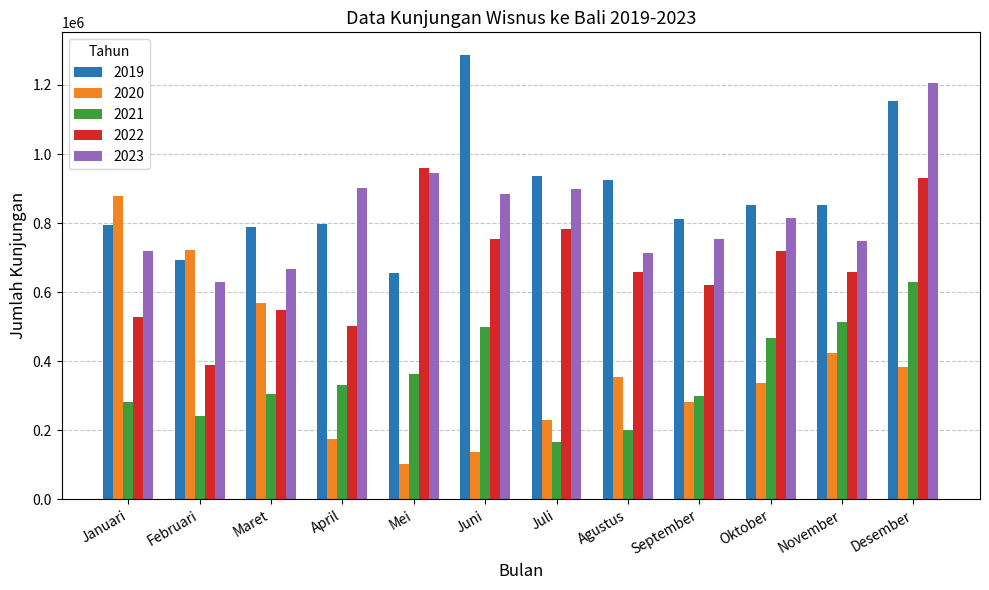

What value does the 2020 series have at Oktober?

337304